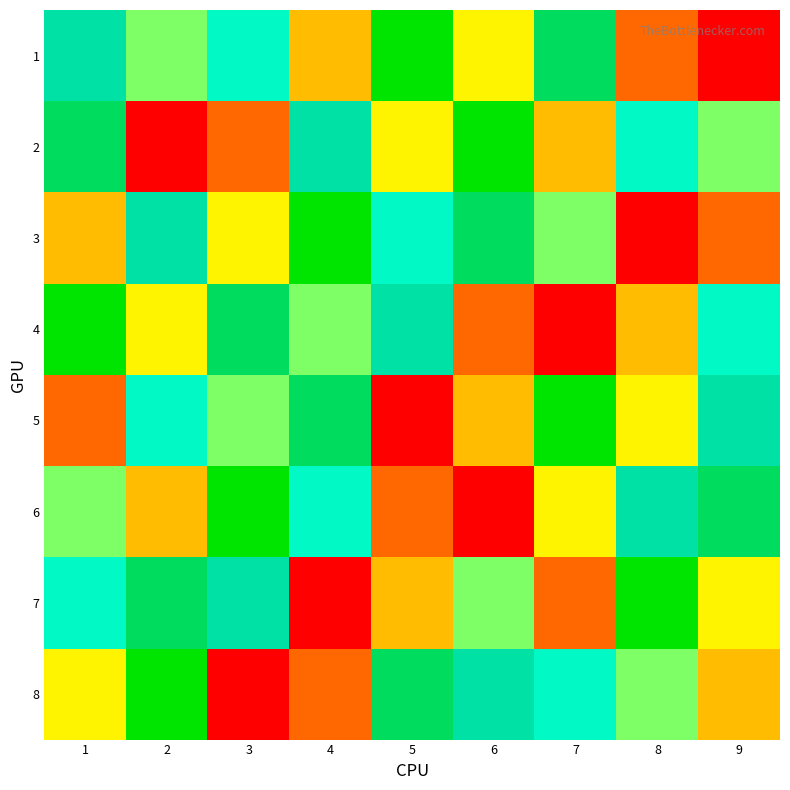

Reading right to left, list all the values displayed in this chart.

1: 9=1	8=2	7=8	6=4	5=9	4=3	3=6	2=5	1=7
2: 9=5	8=6	7=3	6=9	5=4	4=7	3=2	2=1	1=8
3: 9=2	8=1	7=5	6=8	5=6	4=9	3=4	2=7	1=3
4: 9=6	8=3	7=1	6=2	5=7	4=5	3=8	2=4	1=9
5: 9=7	8=4	7=9	6=3	5=1	4=8	3=5	2=6	1=2
6: 9=8	8=7	7=4	6=1	5=2	4=6	3=9	2=3	1=5
7: 9=4	8=9	7=2	6=5	5=3	4=1	3=7	2=8	1=6
8: 9=3	8=5	7=6	6=7	5=8	4=2	3=1	2=9	1=4